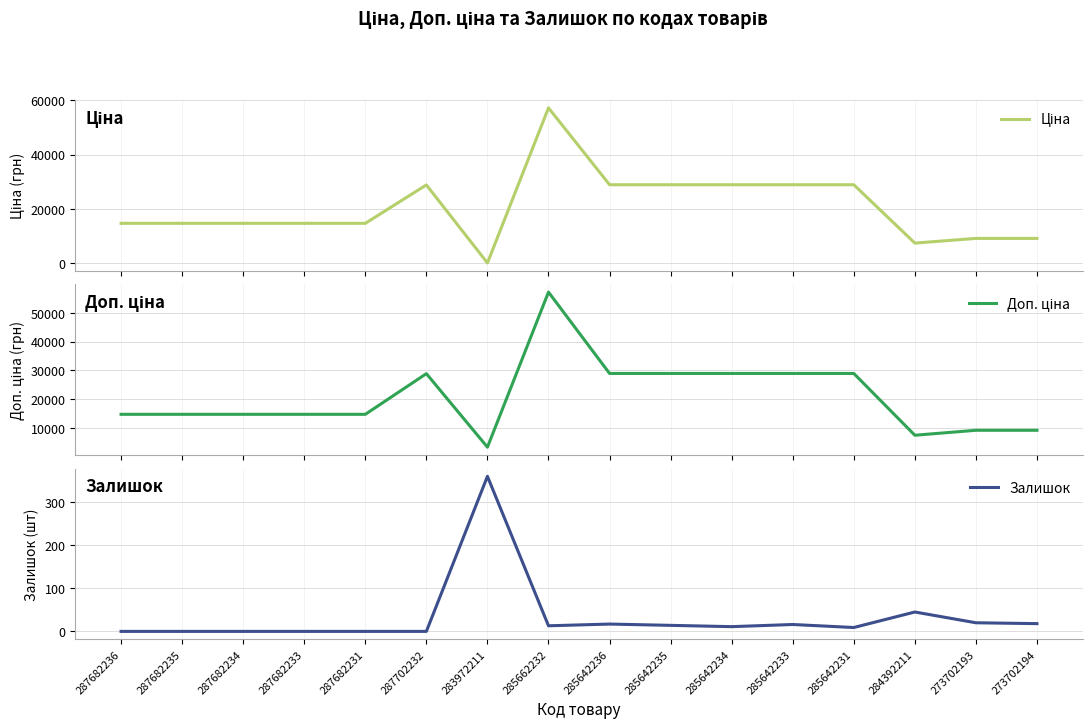

Which category has the lowest value in the Залишок series?

287682236